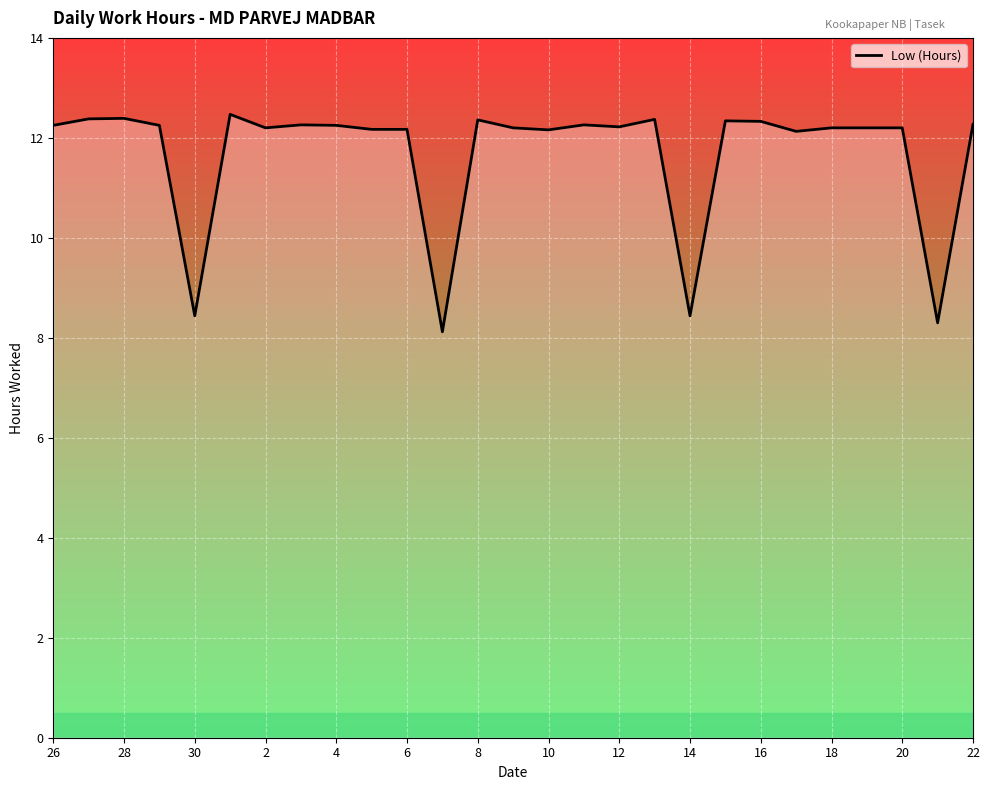

What is the smallest value displayed?

8.1